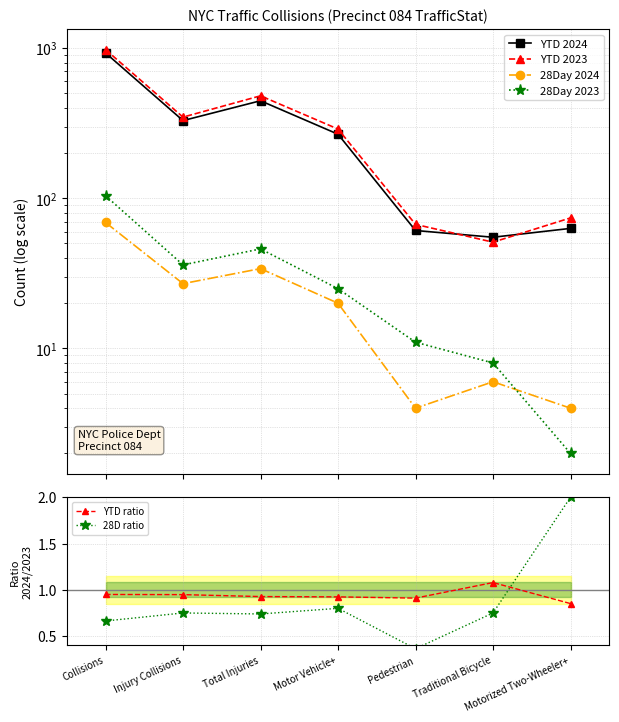

What position from the left is Total Injuries?

3